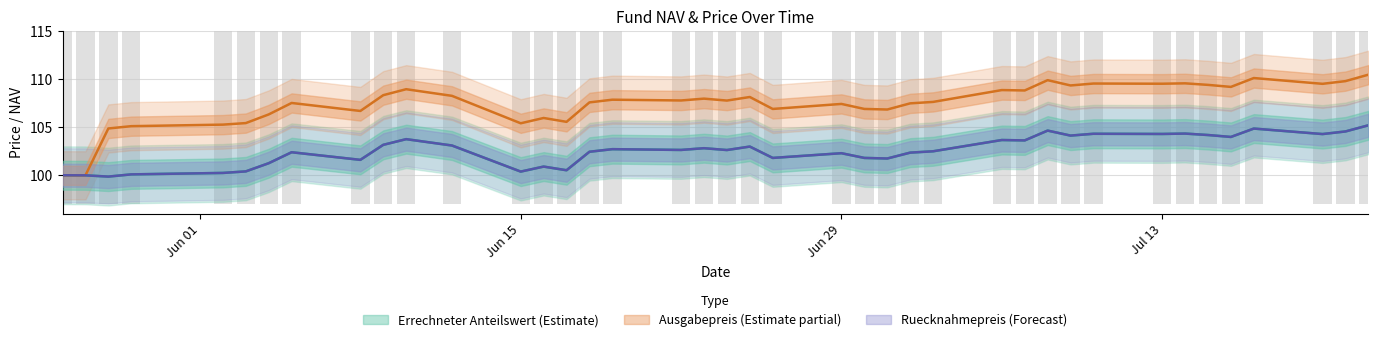

What is the average value of the Ausgabepreis series?

107.4